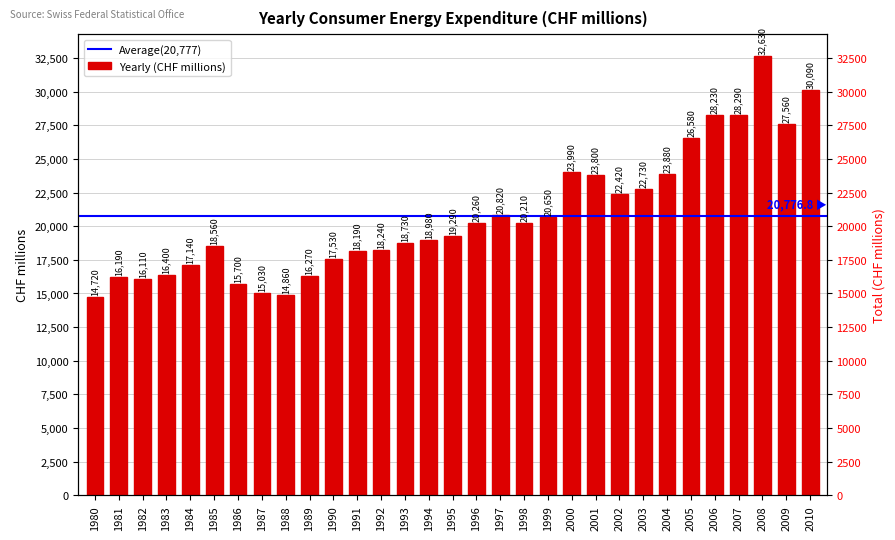

What is the change in value from 1997 to 2007?

+7470